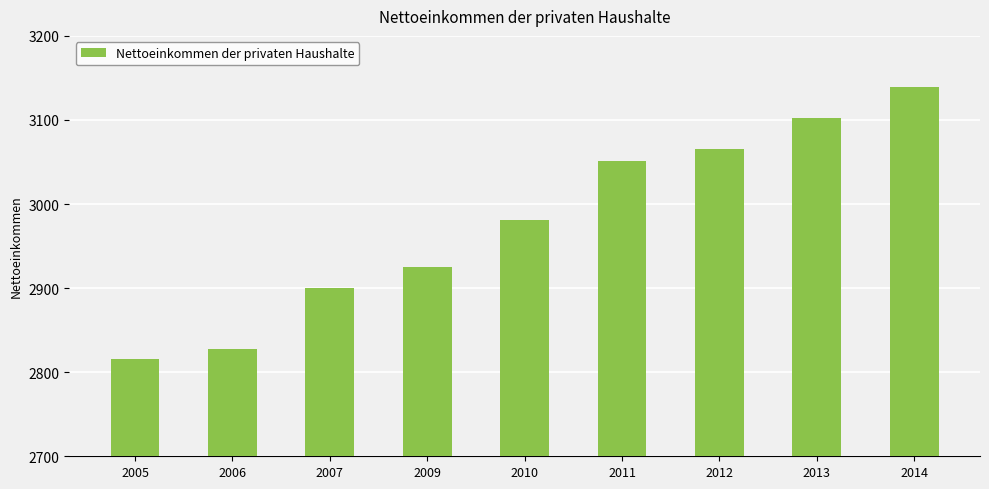

Rank the categories by value from lowest to highest.

2005, 2006, 2007, 2009, 2010, 2011, 2012, 2013, 2014